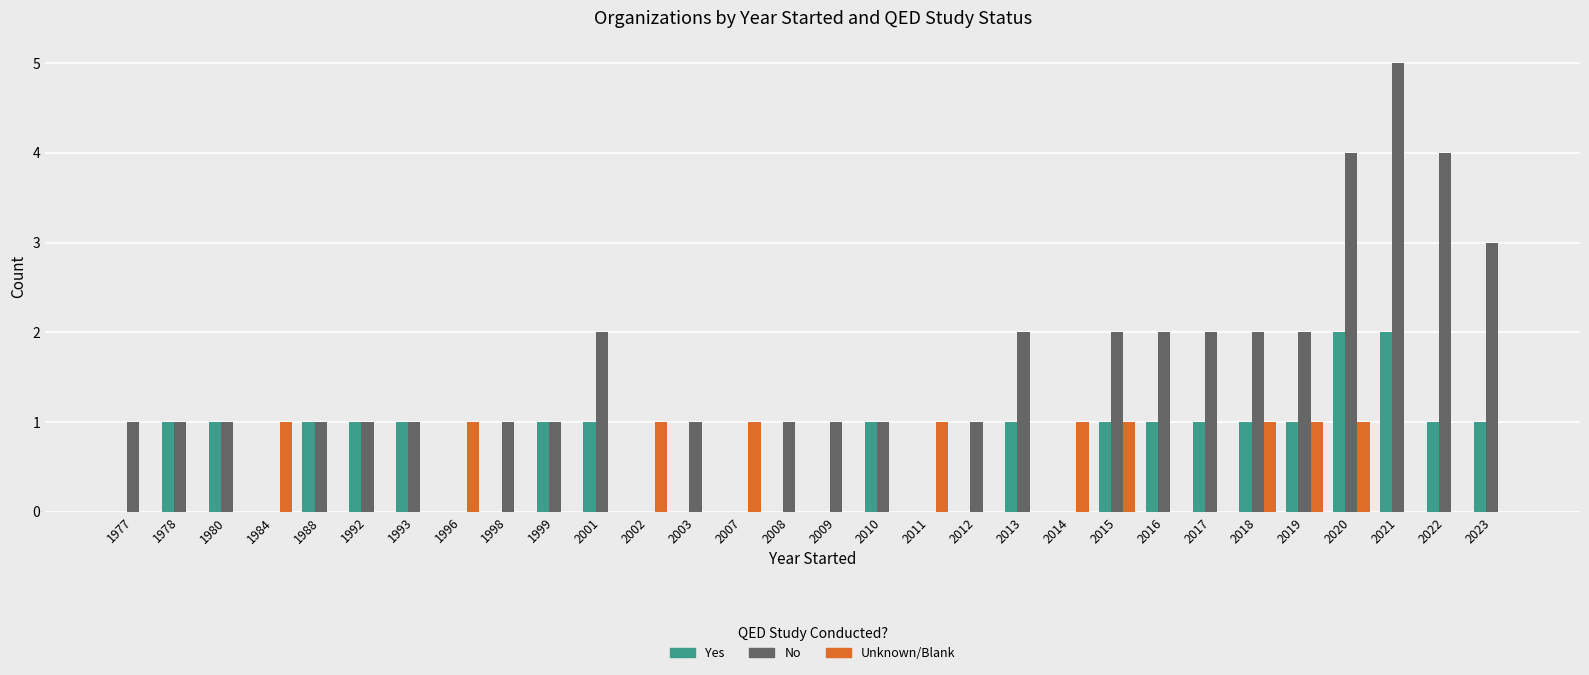

The Yes series shows -1 at 2008. True or false?

False